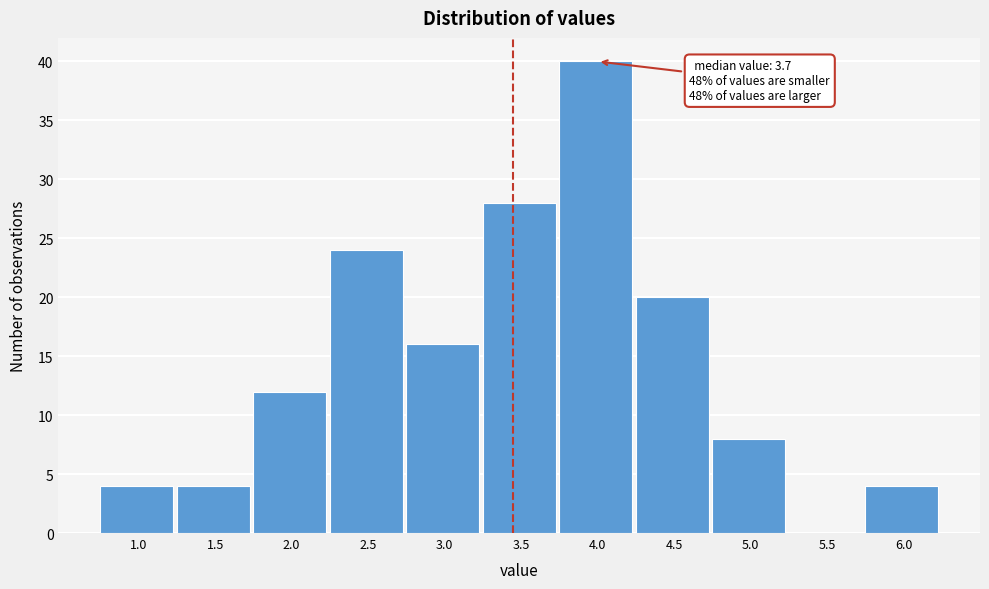

Reading left to right, transcribe all the data shown in this chart.

1.0=4	1.5=4	2.0=12	2.5=24	3.0=16	3.5=28	4.0=40	4.5=20	5.0=8	5.5=0	6.0=4